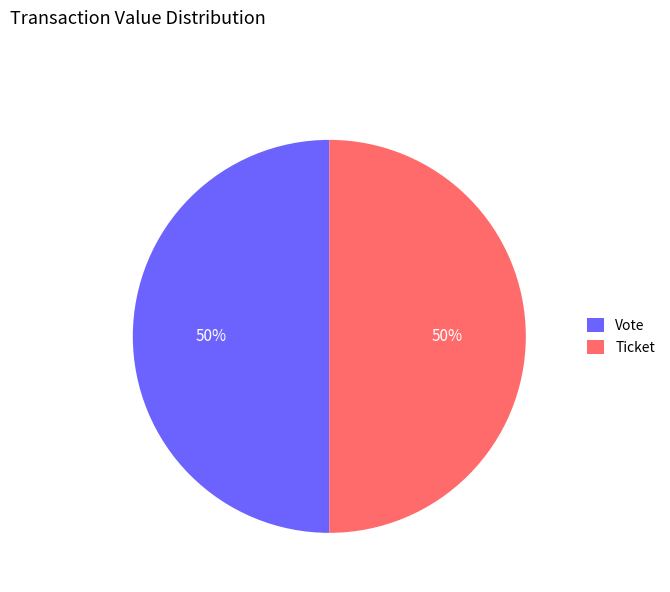

The Ticket slice represents 1% of the pie. True or false?

False